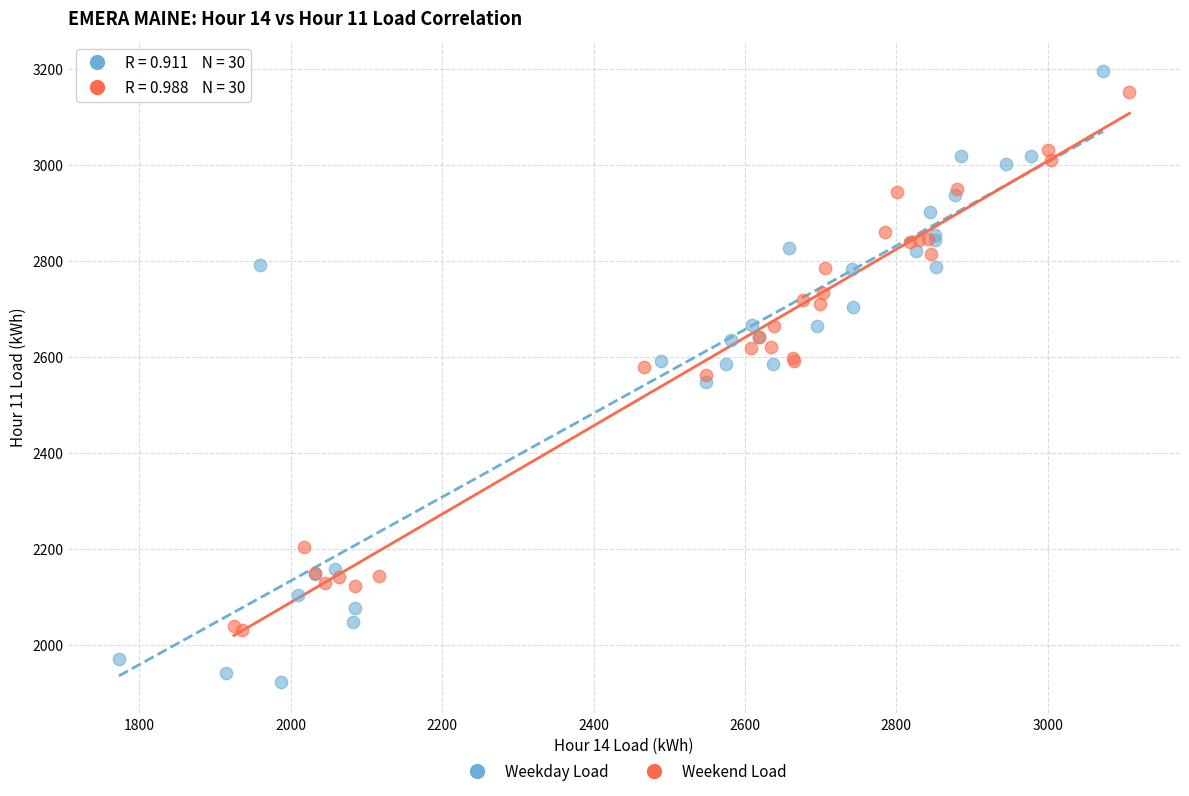

Which series contains the lowest Y value?

Weekday Load